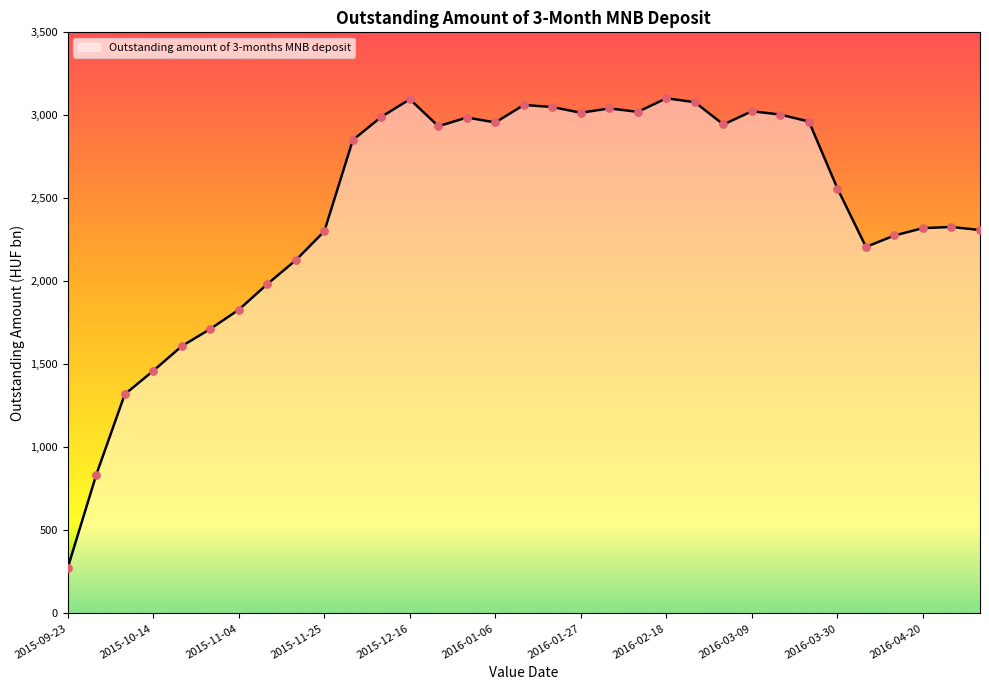

What is the difference between the maximum and minimum values?

2827.6